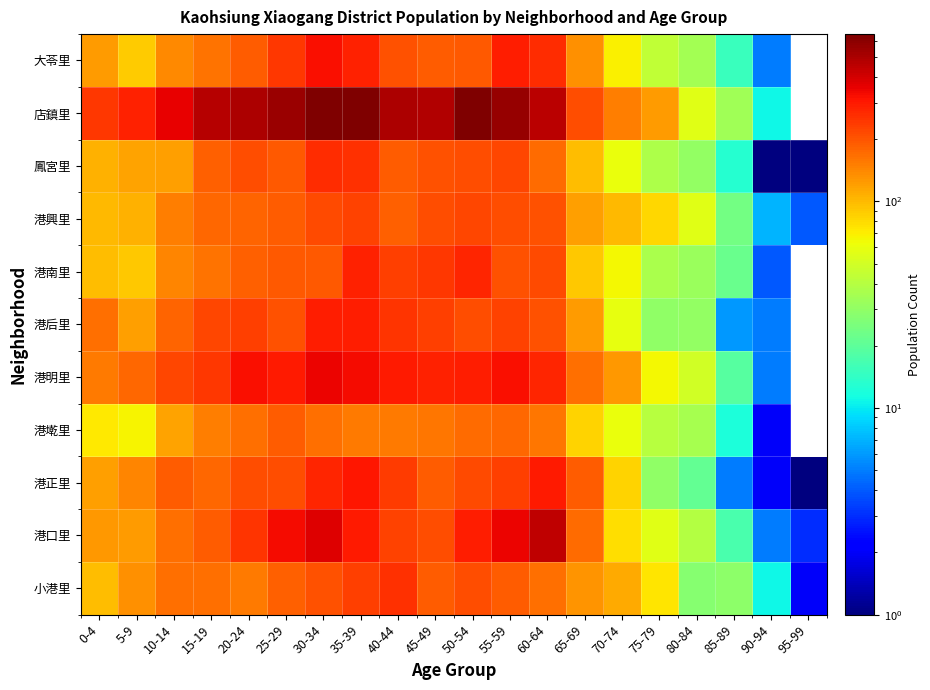

Reading right to left, list all the values displayed in this chart.

小港里: 95-99=2	90-94=11	85-89=29	80-84=28	75-79=75	70-74=112	65-69=130	60-64=168	55-59=191	50-54=211	45-49=187	40-44=257	35-39=229	30-34=206	25-29=183	20-24=154	15-19=169	10-14=167	5-9=133	0-4=98
港口里: 95-99=3	90-94=5	85-89=17	80-84=40	75-79=56	70-74=78	65-69=172	60-64=451	55-59=344	50-54=292	45-49=211	40-44=226	35-39=301	30-34=372	25-29=333	20-24=247	15-19=191	10-14=168	5-9=122	0-4=125
港正里: 95-99=1	90-94=2	85-89=5	80-84=21	75-79=30	70-74=84	65-69=191	60-64=302	55-59=233	50-54=214	45-49=190	40-44=240	35-39=304	30-34=275	25-29=209	20-24=208	15-19=175	10-14=187	5-9=142	0-4=121
港墘里: 95-99=0	90-94=2	85-89=12	80-84=36	75-79=41	70-74=60	65-69=84	60-64=157	55-59=176	50-54=170	45-49=159	40-44=155	35-39=156	30-34=167	25-29=190	20-24=167	15-19=149	10-14=116	5-9=67	0-4=72
港明里: 95-99=0	90-94=5	85-89=19	80-84=49	75-79=65	70-74=126	65-69=165	60-64=278	55-59=319	50-54=293	45-49=282	40-44=300	35-39=333	30-34=351	25-29=295	20-24=322	15-19=242	10-14=220	5-9=175	0-4=153
港后里: 95-99=0	90-94=5	85-89=6	80-84=31	75-79=30	70-74=59	65-69=124	60-64=203	55-59=225	50-54=209	45-49=234	40-44=248	35-39=293	30-34=293	25-29=204	20-24=229	15-19=223	10-14=178	5-9=120	0-4=165
港南里: 95-99=0	90-94=4	85-89=22	80-84=32	75-79=37	70-74=65	65-69=90	60-64=216	55-59=206	50-54=274	45-49=245	40-44=233	35-39=285	30-34=194	25-29=192	20-24=186	15-19=164	10-14=145	5-9=91	0-4=98
港興里: 95-99=4	90-94=7	85-89=24	80-84=56	75-79=82	70-74=100	65-69=120	60-64=202	55-59=207	50-54=218	45-49=212	40-44=185	35-39=224	30-34=217	25-29=191	20-24=178	15-19=175	10-14=149	5-9=107	0-4=100
鳳宮里: 95-99=1	90-94=1	85-89=13	80-84=31	75-79=38	70-74=61	65-69=98	60-64=170	55-59=221	50-54=210	45-49=204	40-44=191	35-39=256	30-34=265	25-29=192	20-24=209	15-19=184	10-14=119	5-9=116	0-4=106
店鎮里: 95-99=0	90-94=11	85-89=34	80-84=57	75-79=124	70-74=149	65-69=207	60-64=454	55-59=559	50-54=645	45-49=484	40-44=495	35-39=629	30-34=633	25-29=553	20-24=492	15-19=475	10-14=359	5-9=285	0-4=244
大苓里: 95-99=0	90-94=5	85-89=15	80-84=35	75-79=44	70-74=69	65-69=132	60-64=263	55-59=289	50-54=193	45-49=191	40-44=202	35-39=282	30-34=324	25-29=242	20-24=191	15-19=161	10-14=139	5-9=89	0-4=124